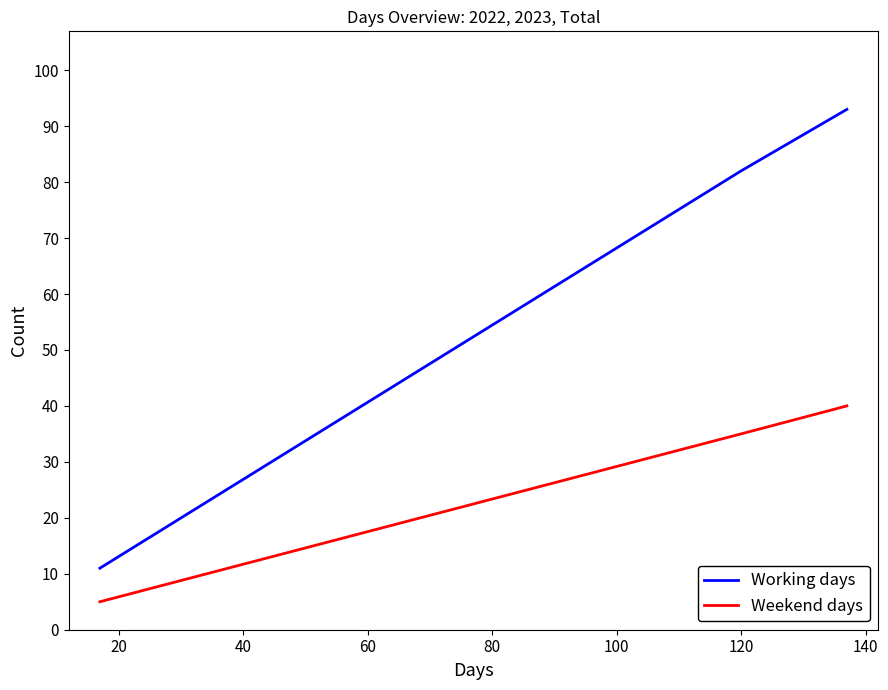

Count the number of categories in the chart.

3